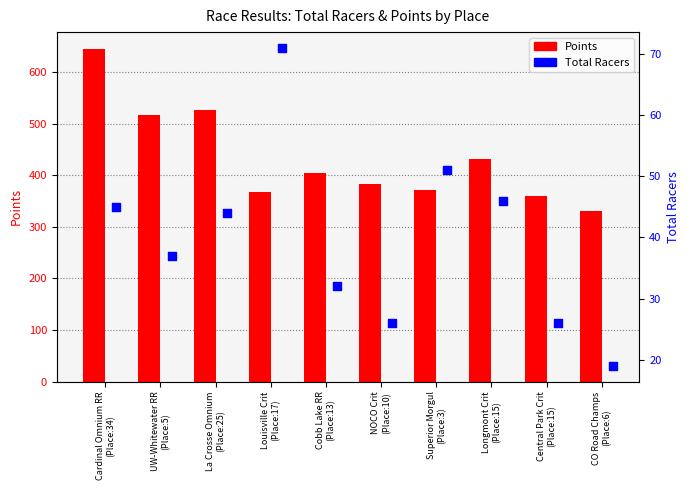

At which category is the sum across all series the highest?

Cardinal Omnium RR
(Place:34)